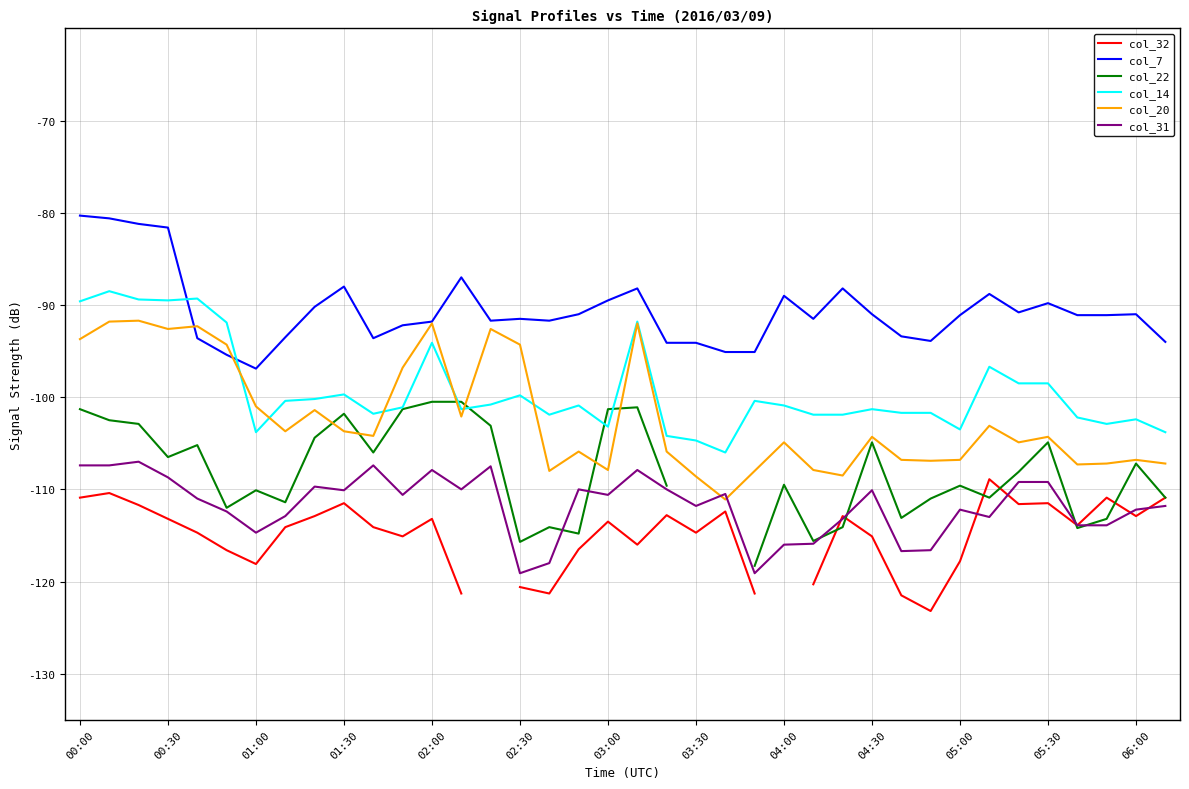

True or false: col_7 and col_31 intersect in this chart.

False